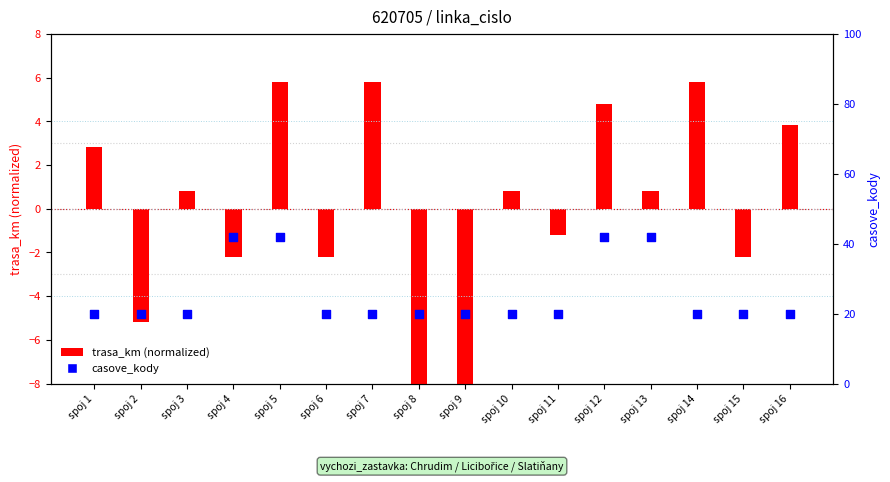

At how many categories does at least one series exceed 36?

4